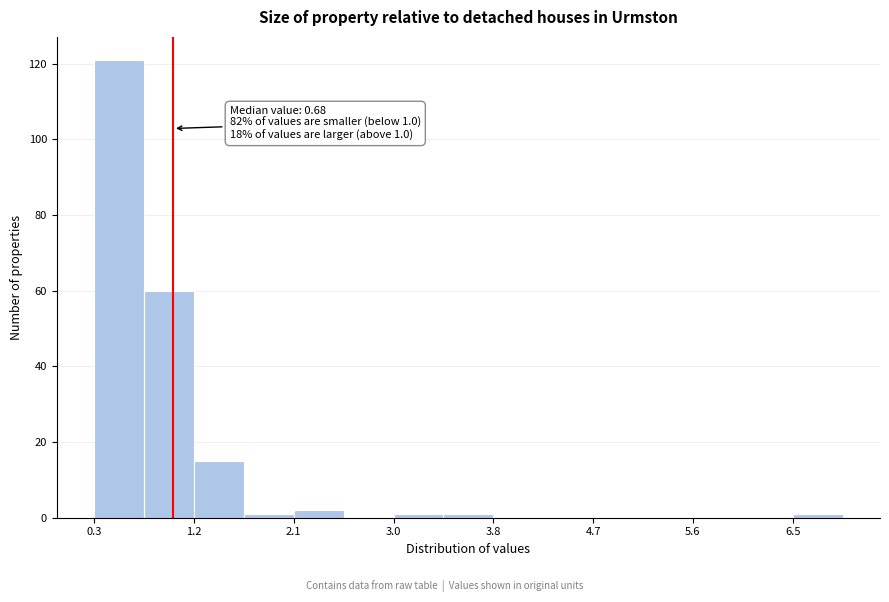

Over which range of the x-axis is the bar tallest?

0.3 to 0.7